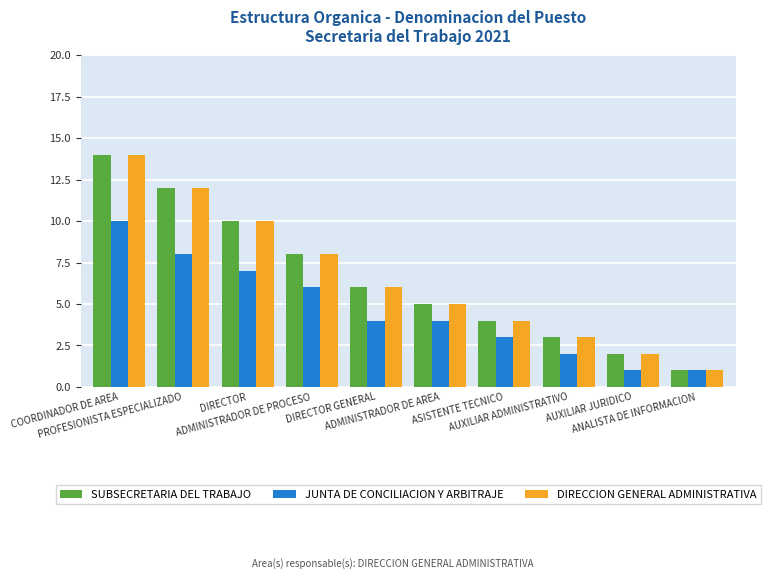

What is the highest value of the SUBSECRETARIA DEL TRABAJO series?

14